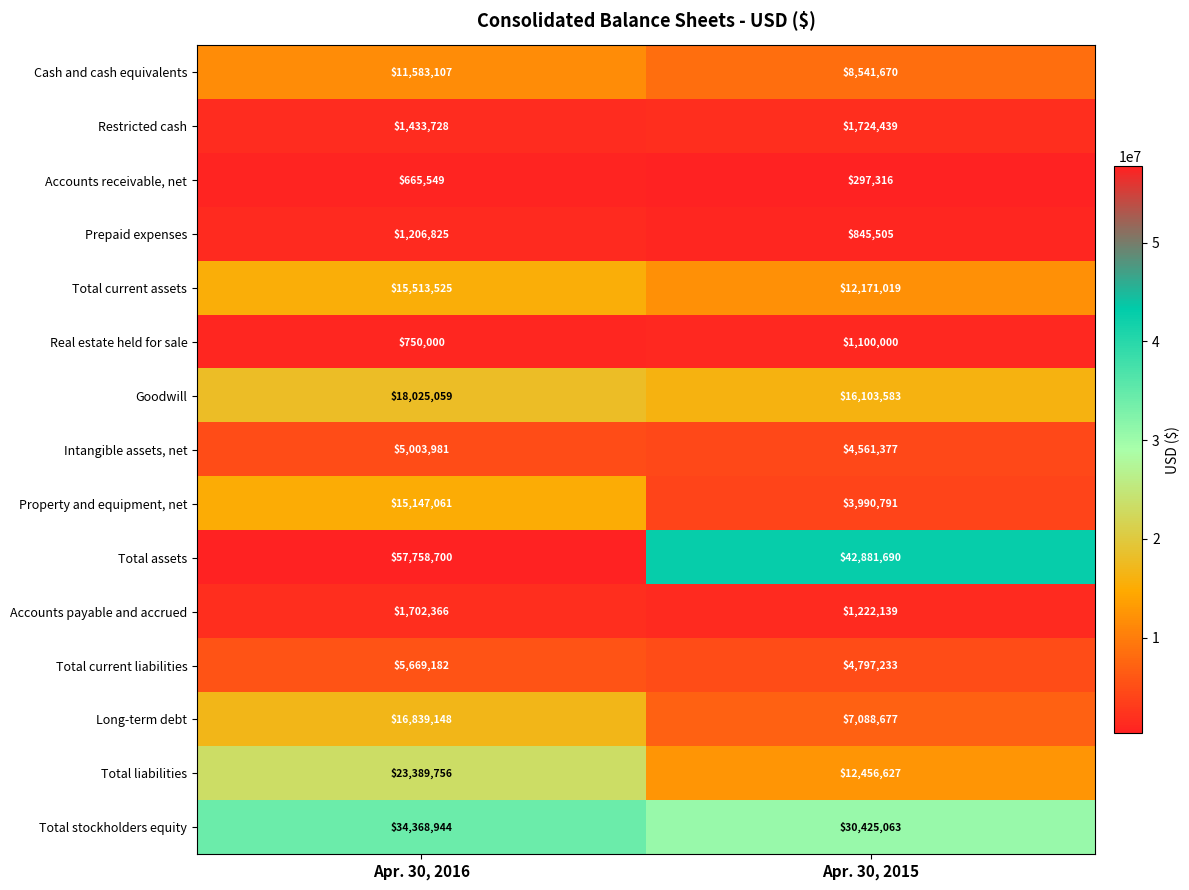

Which series has the largest total across all categories?

Total assets